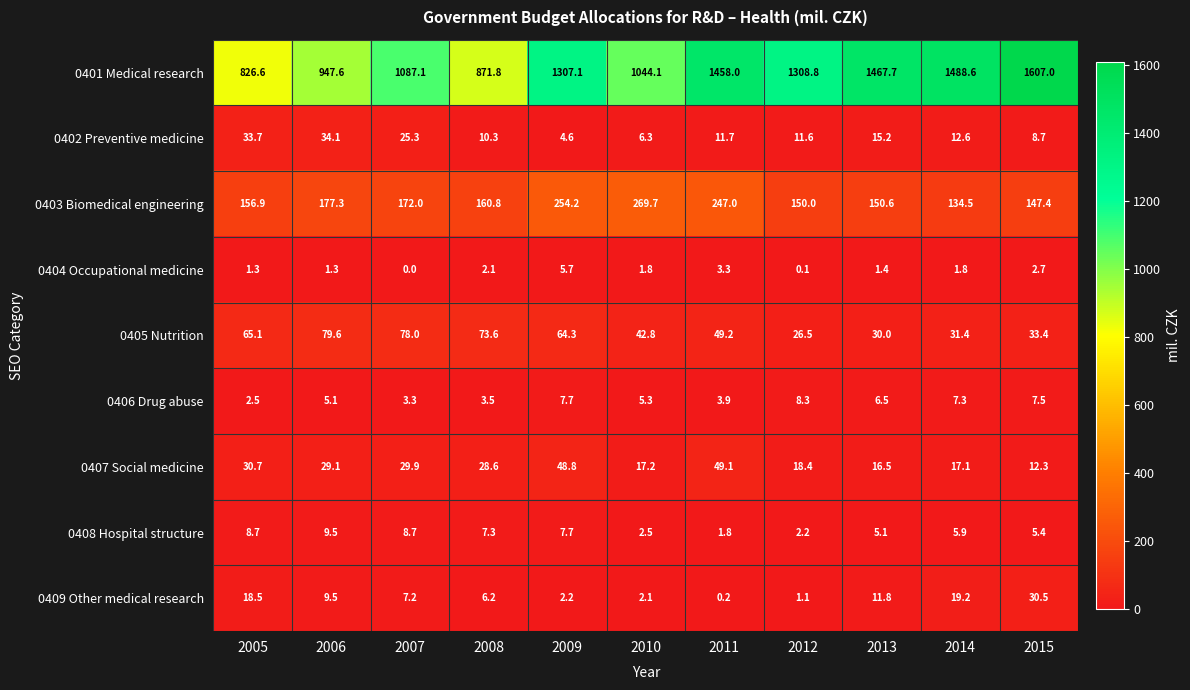

What is the greatest value displayed?

1607.0